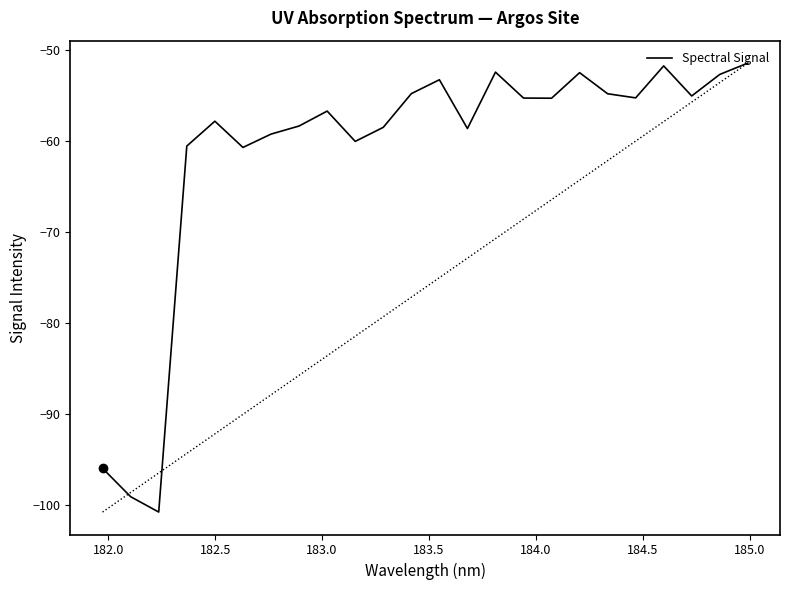

What is the difference between the maximum and minimum values?

49.3